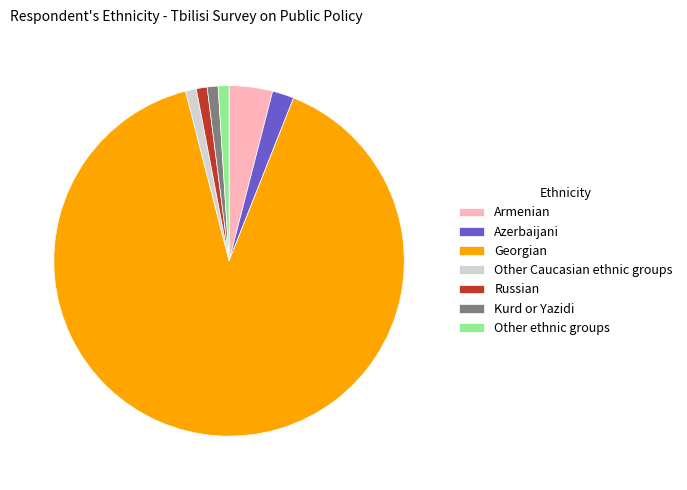

What is the ratio of the value at Georgian to the value at Other ethnic groups?

90.0